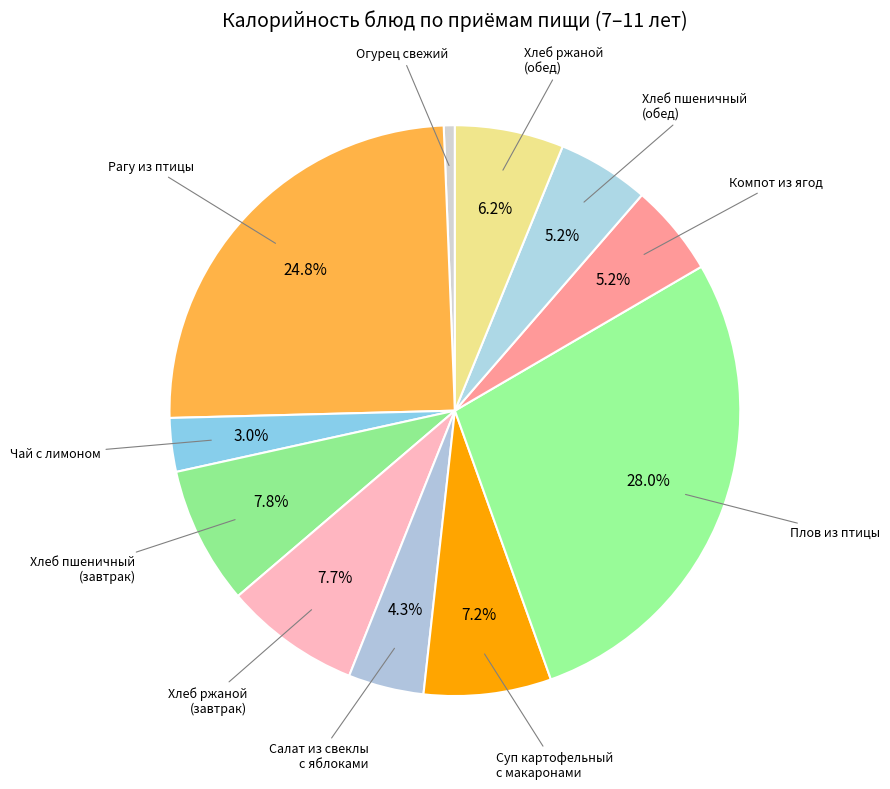

Which slice is the largest?

Плов из птицы